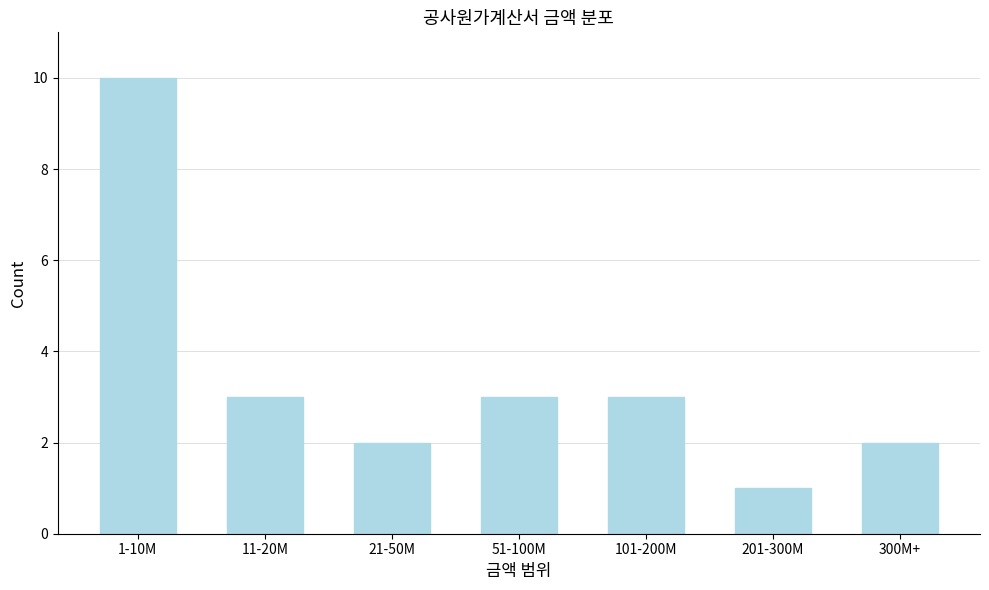

Reading right to left, list all the values displayed in this chart.

300M+=2	201-300M=1	101-200M=3	51-100M=3	21-50M=2	11-20M=3	1-10M=10